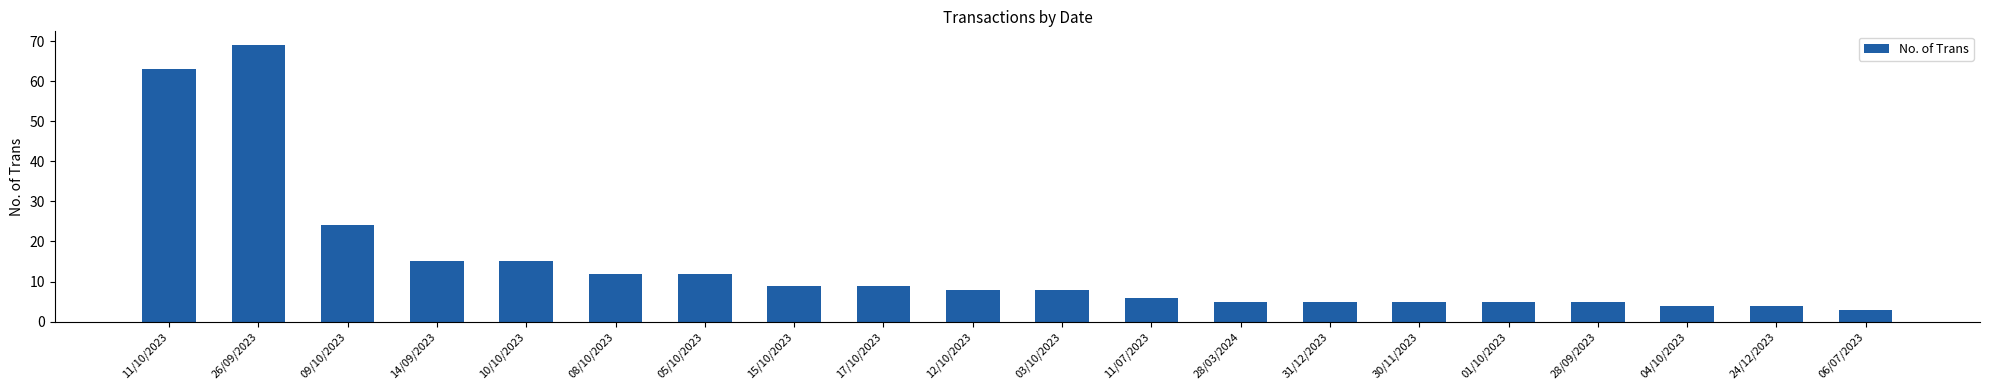

At which category does the chart reach its minimum across all series?

06/07/2023